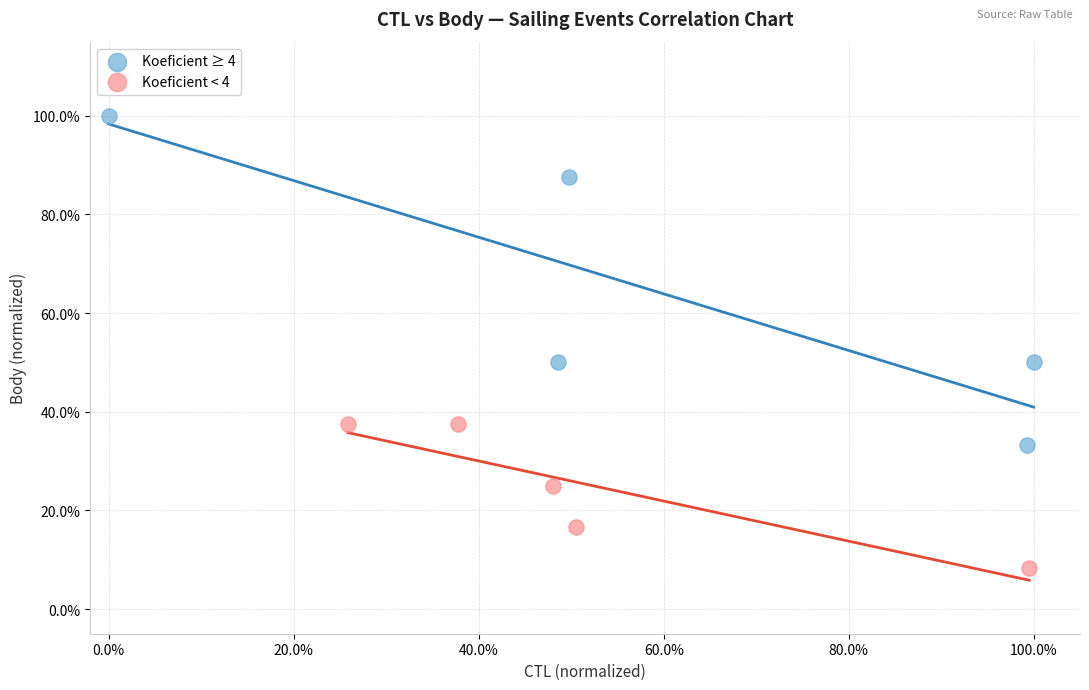

Which series reaches the minimum Y coordinate?

Koeficient < 4